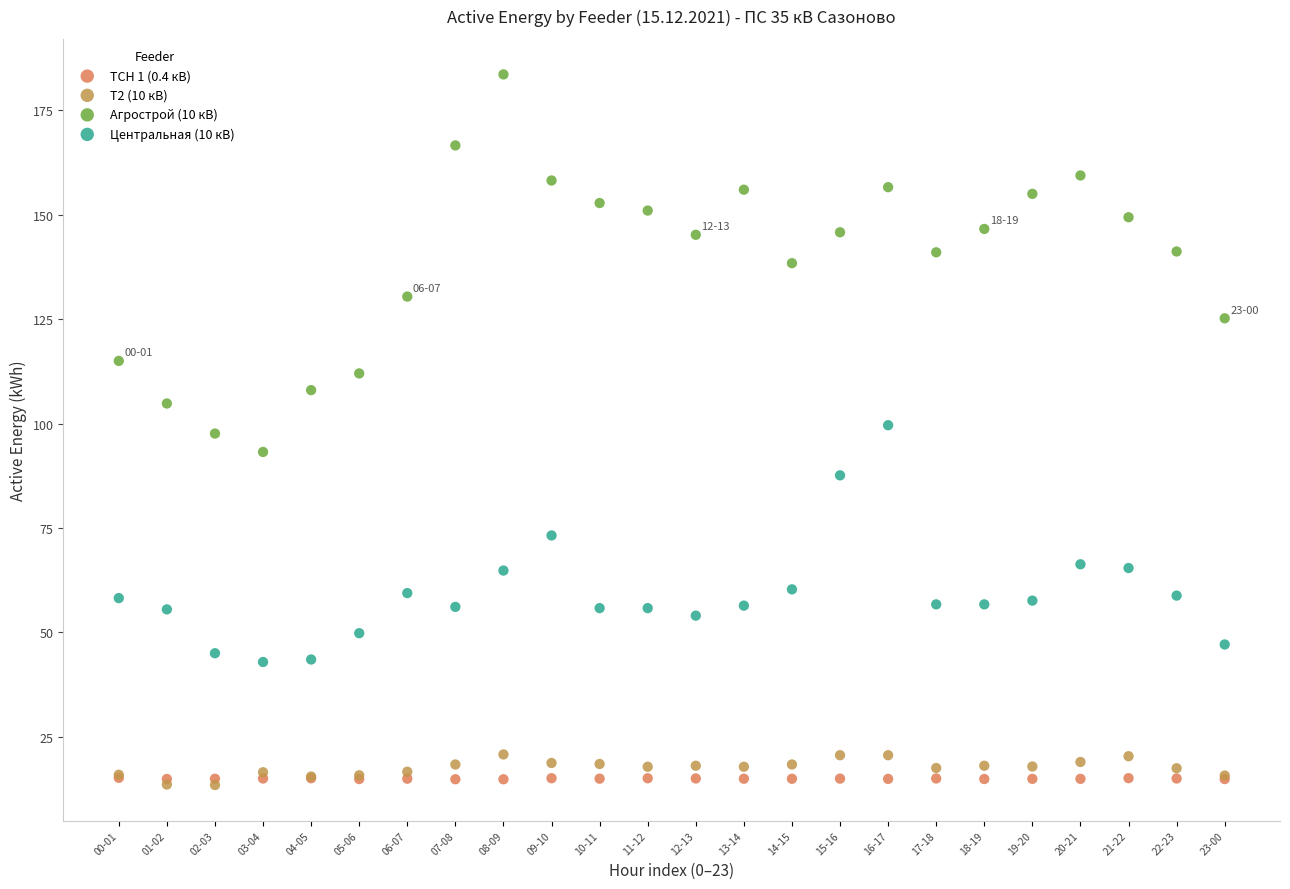

What are all the series names shown in the legend?

ТСН 1 (0.4 кВ), Т2 (10 кВ), Агрострой (10 кВ), Центральная (10 кВ)